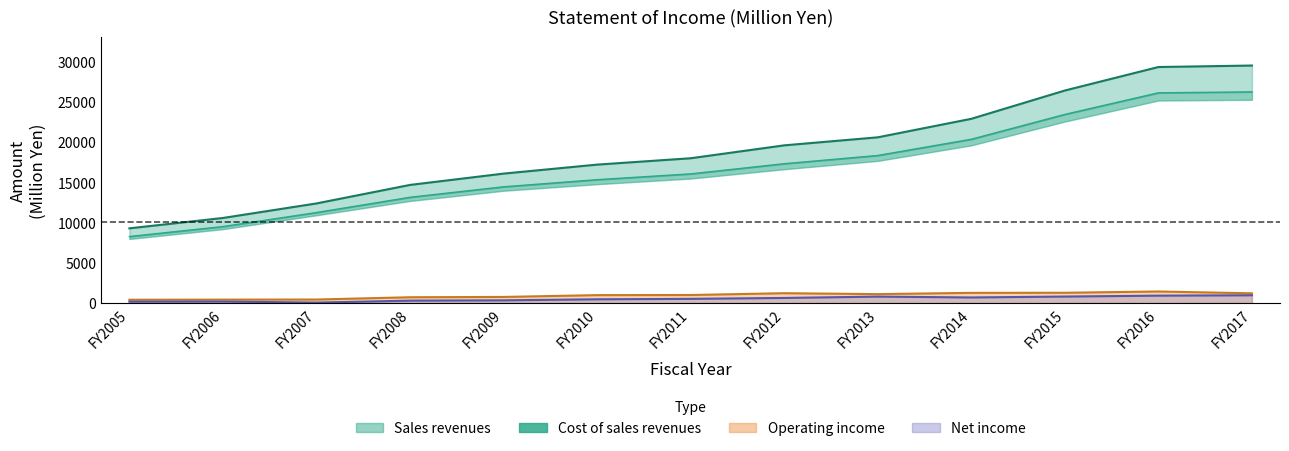

Reading left to right, what are all the values shown in this chart?

Sales revenues: 9270	10557	12362	14662	16068	17184	17974	19576	20574	22873	26387	29305	29489
Cost of sales revenues: 8254	9490	11232	13128	14430	15314	16035	17297	18320	20335	23420	26103	26218
Operating income: 401	417	428	712	749	975	989	1214	1099	1257	1268	1426	1200
Net income: 166	176	46	289	329	457	512	624	790	685	797	910	956